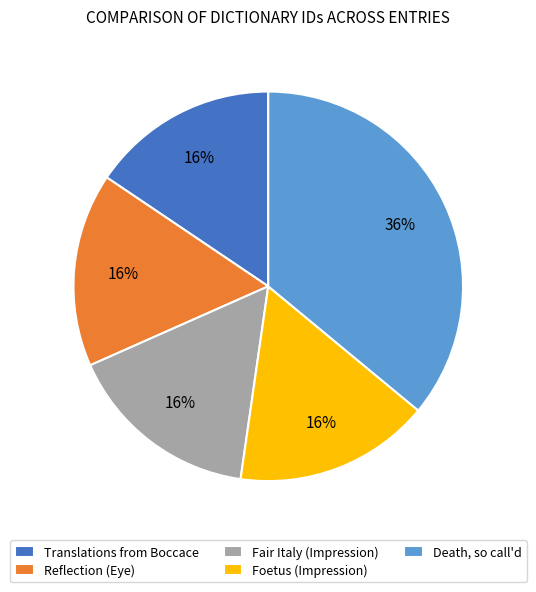

True or false: Translations from Boccace accounts for 3% of the total.

False